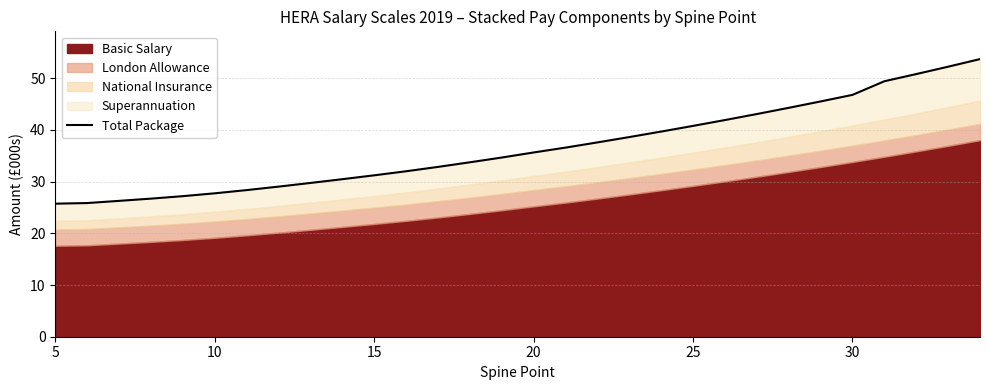

What is the average value?

36.6